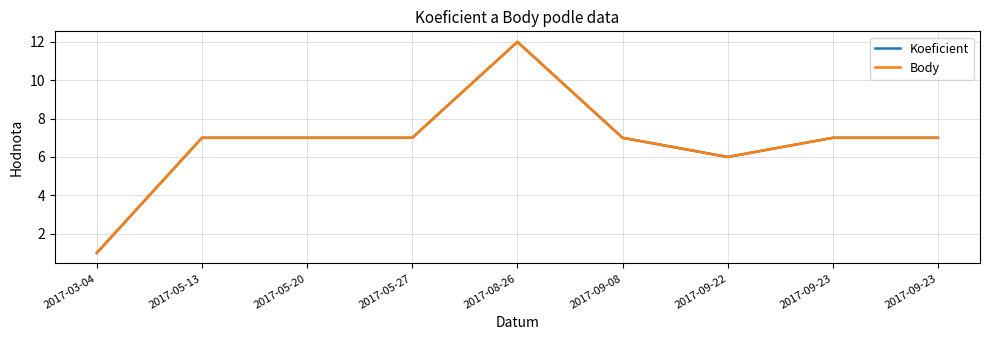

Is this an area chart (filled region under the line)?

No